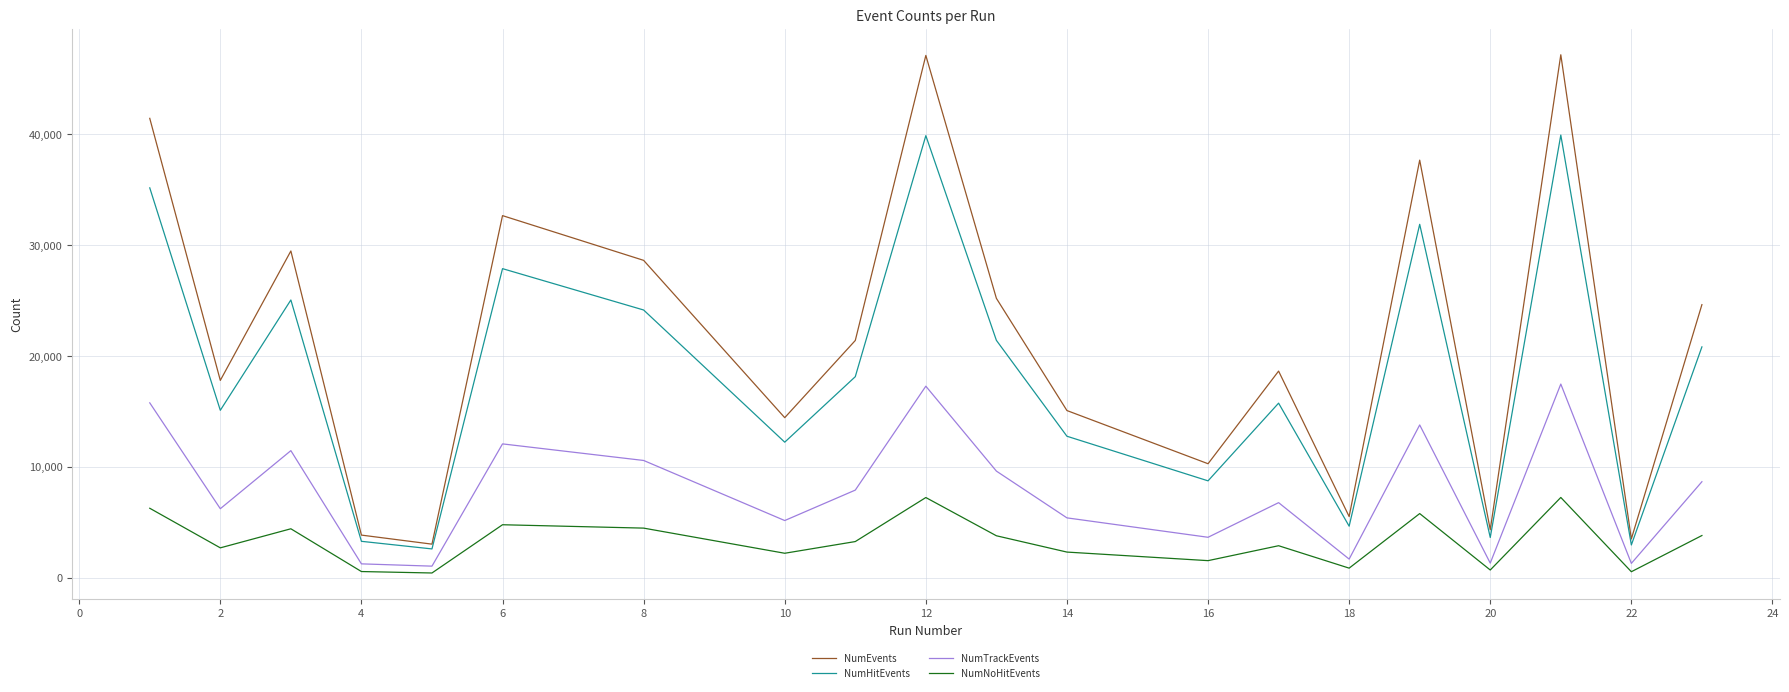

What is the maximum value for NumEvents?

47170